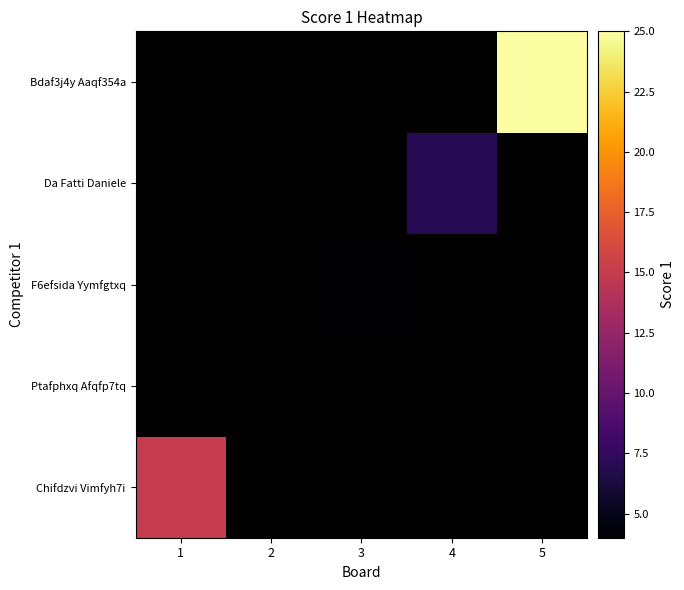

The value of Da Fatti Daniele at 4 is 7.0. True or false?

True